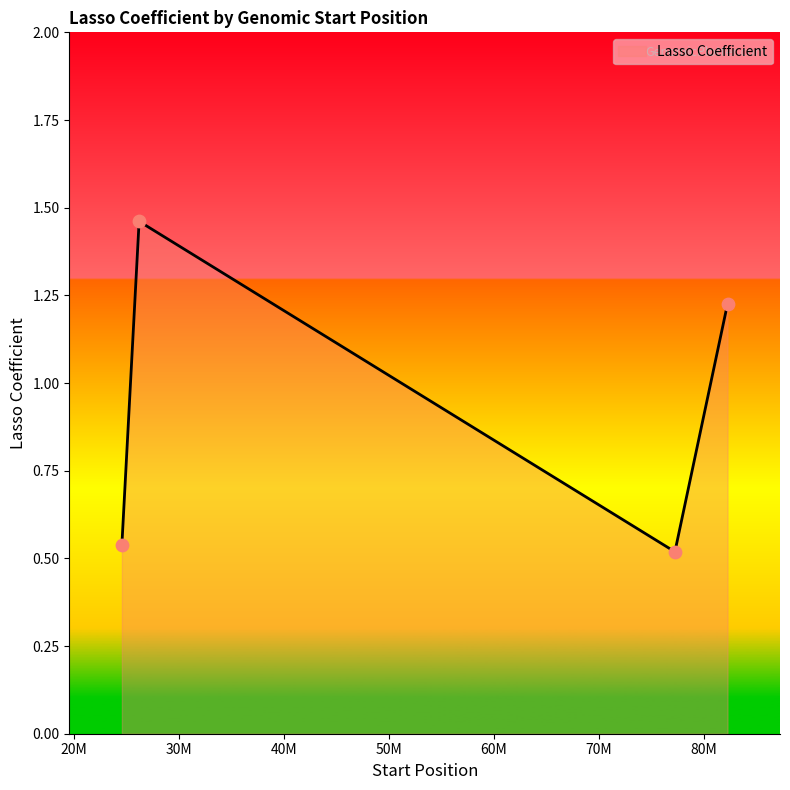

What is the sum of all values?

3.7